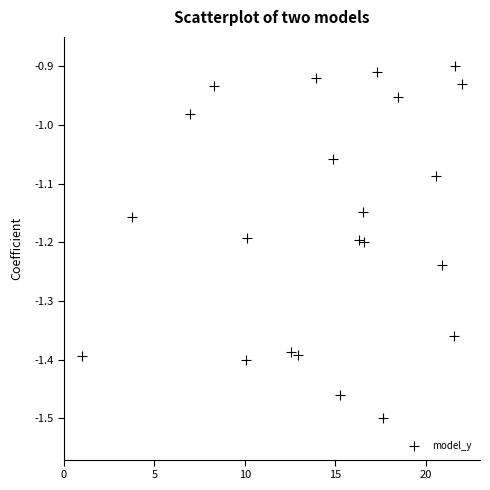

What is the range of Y values (max minus min)?

0.6